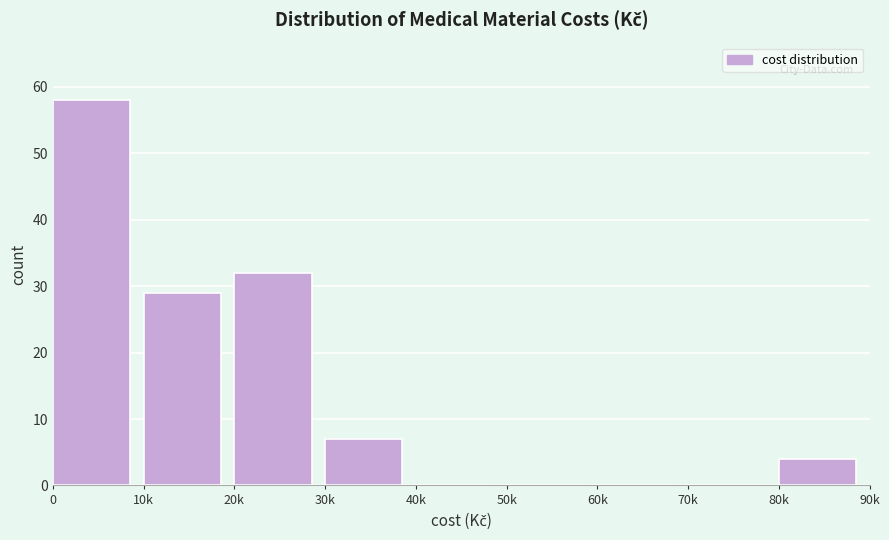

What is the sum of all values?

130